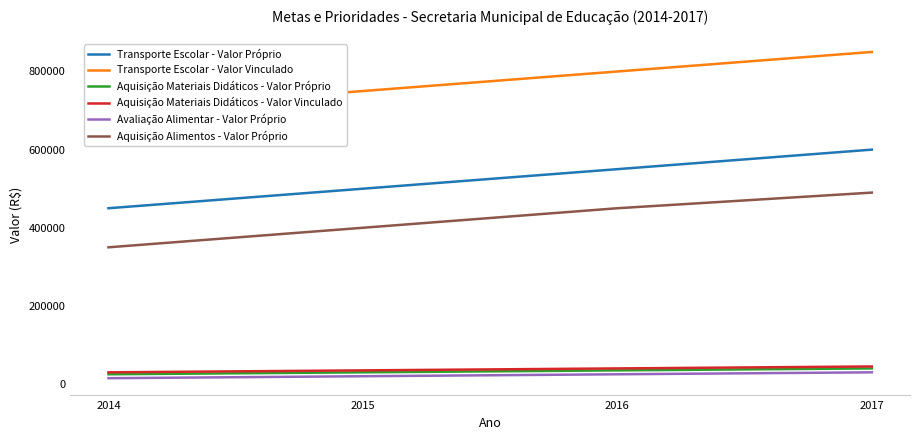

The value of Aquisição Alimentos - Valor Próprio at 2016 is 201045. True or false?

False